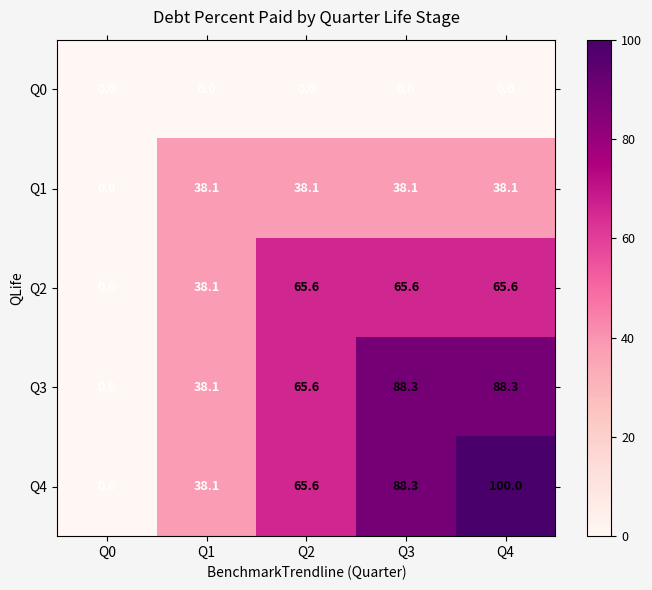

True or false: Q3 has a value of 88.3 at Q3.

True